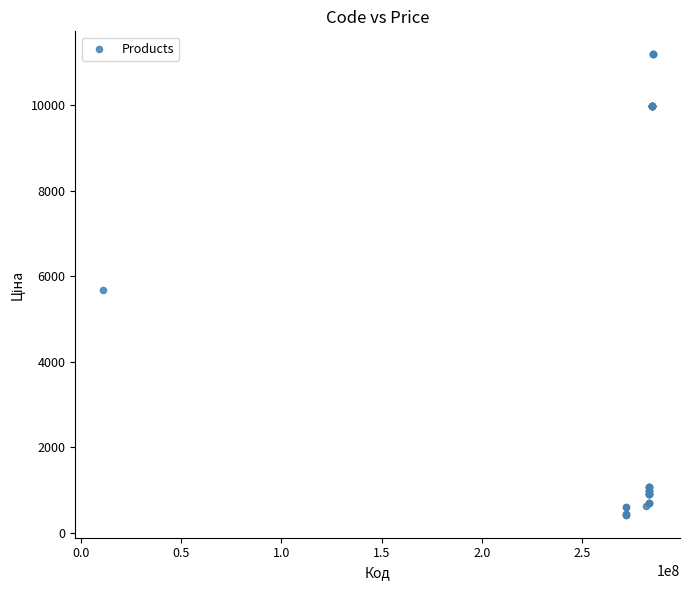

What Y value in the scatter plot is closest to 5802?

5673.8